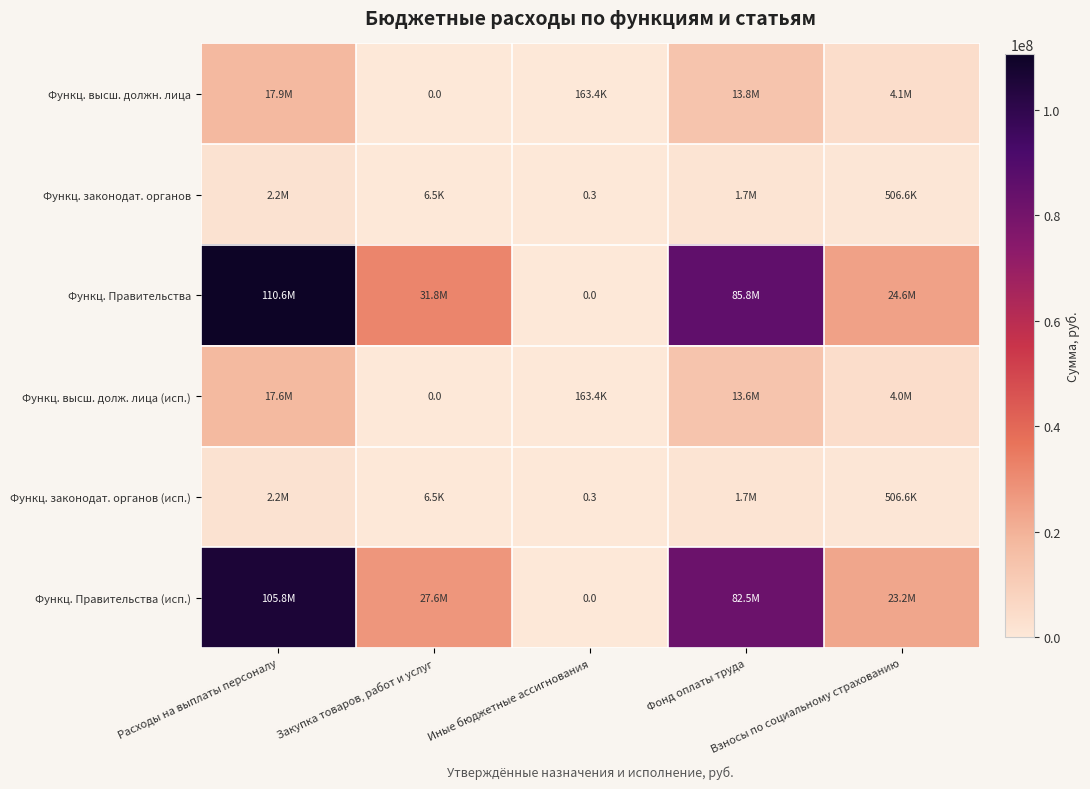

What is the difference between the highest and lowest values at Закупка товаров, работ и услуг?

31799558.8